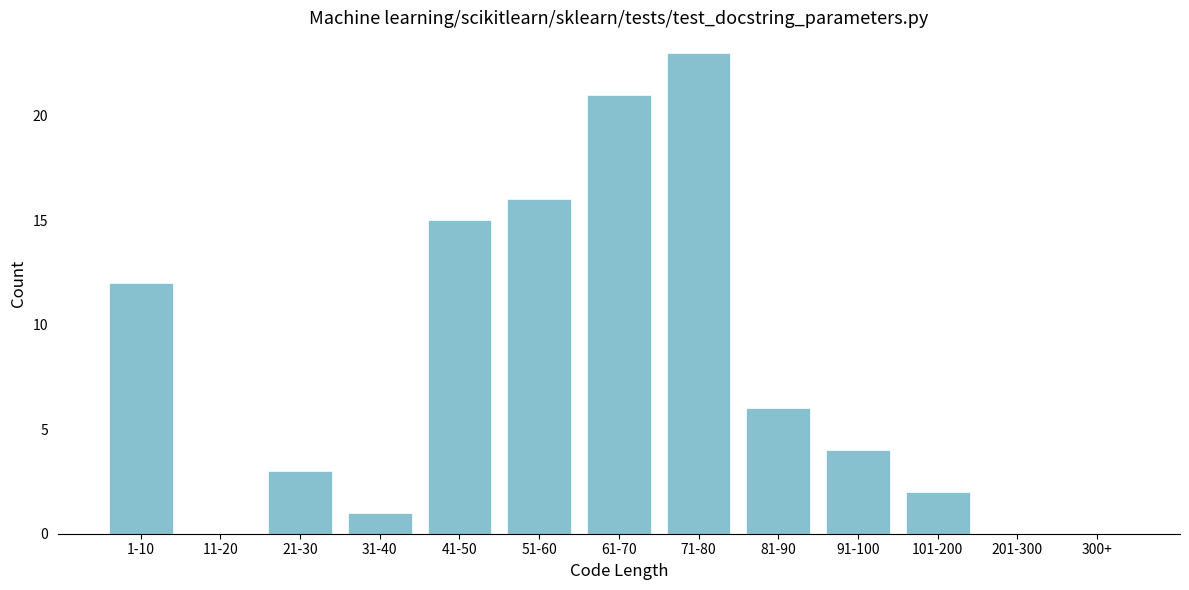

Reading left to right, list all the values displayed in this chart.

1-10=12	11-20=0	21-30=3	31-40=1	41-50=15	51-60=16	61-70=21	71-80=23	81-90=6	91-100=4	101-200=2	201-300=0	300+=0